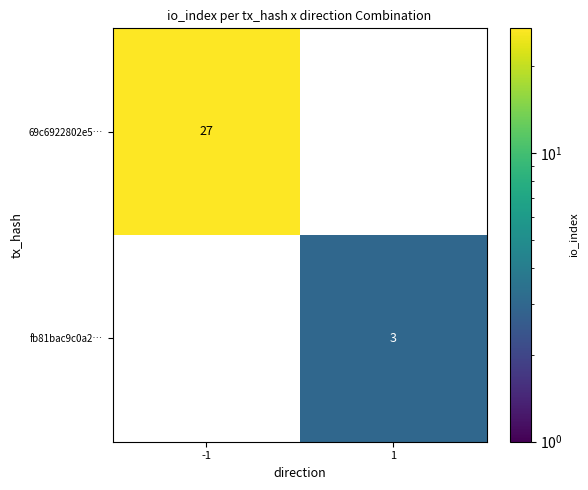

The 69c6922802e5… series shows 8 at -1. True or false?

False